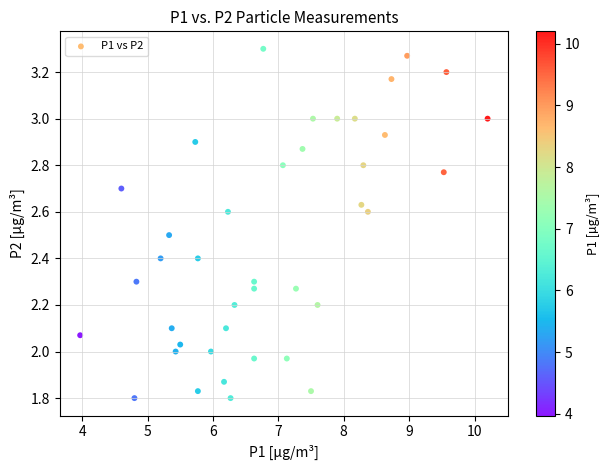

What is the range of Y values (max minus min)?

1.5